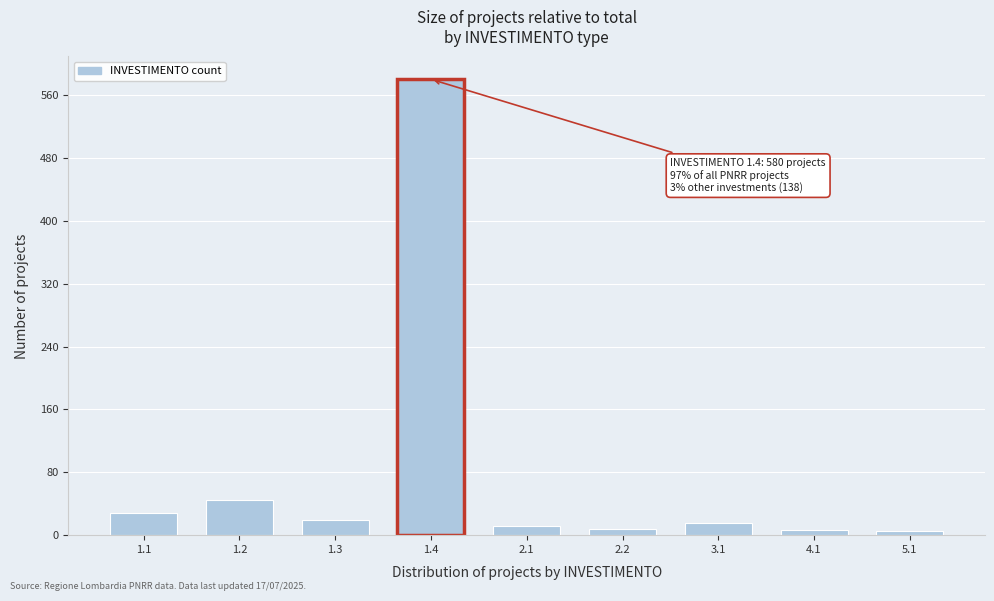

What is the difference between the maximum and minimum values?

575